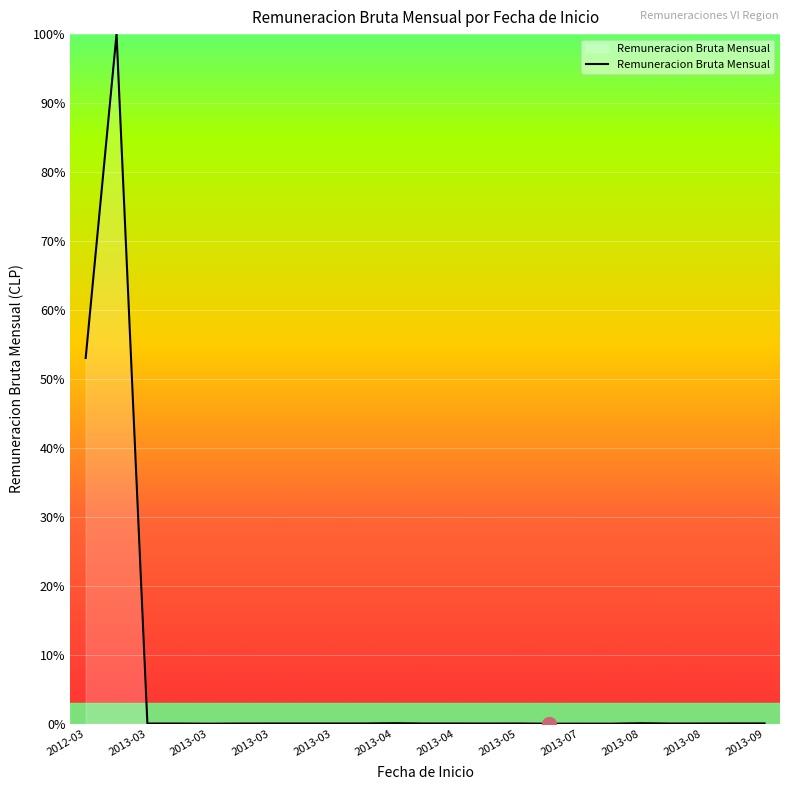

What is the greatest value displayed?

100.0